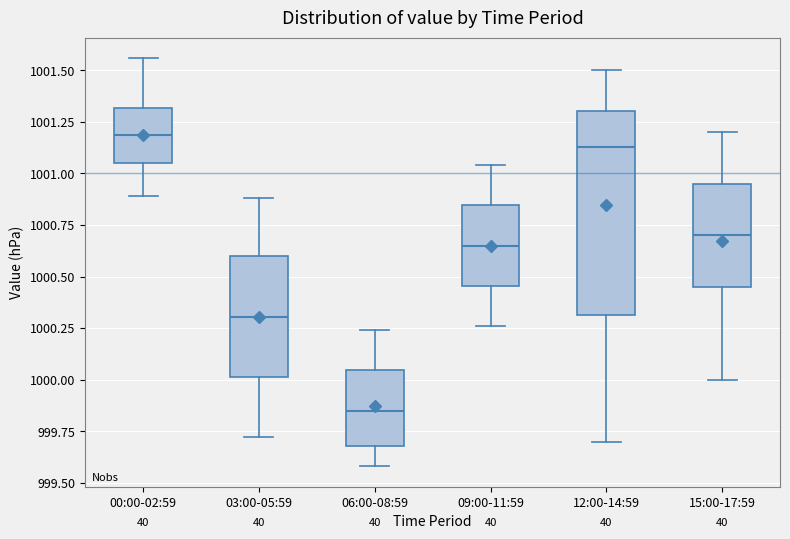

Which box's median line is the lowest?

06:00-08:59